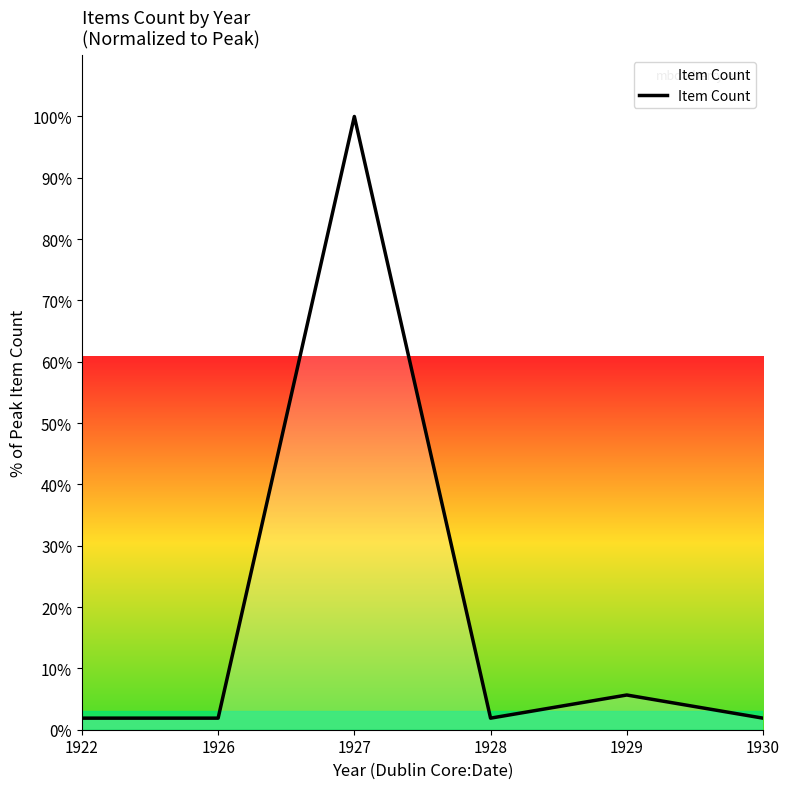

Which has a higher value, 1922 or 1927?

1927